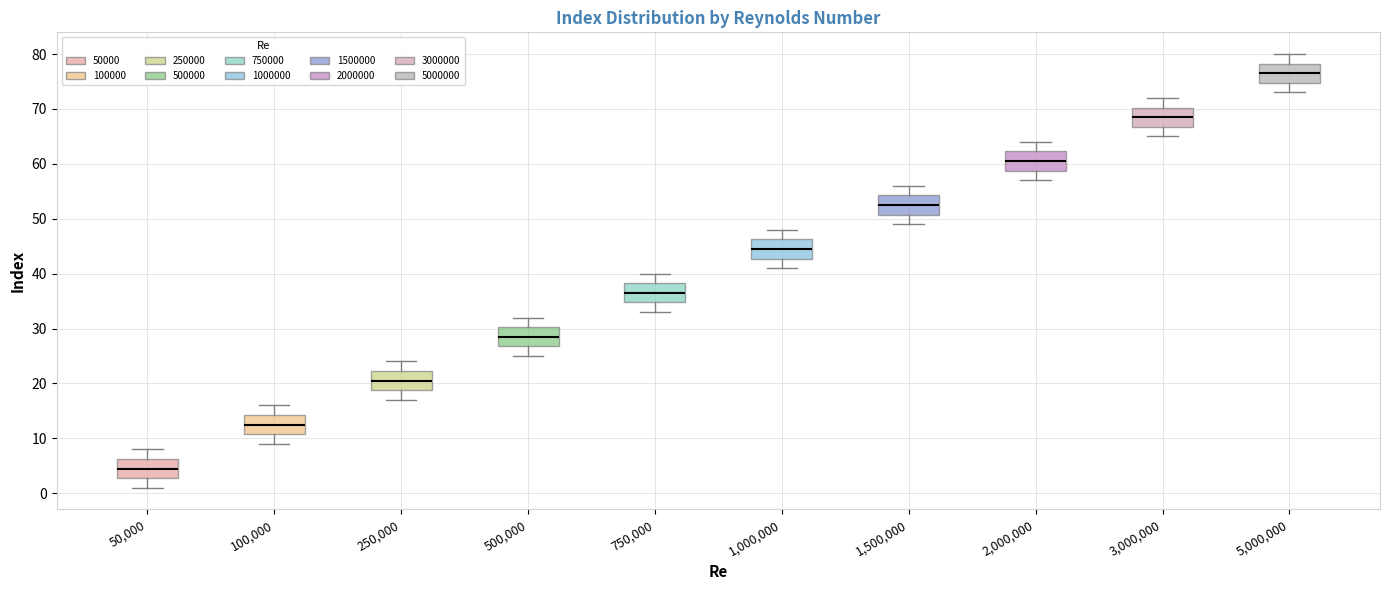

Reading left to right, read every box against the y-axis: the position of its median line, the range the box covers, and the ends of its whiskers. The values are not printed on the chart, so give them approximately, as read against the axis.

50,000: median 5, box 3 to 6, whiskers 1 to 8
100,000: median 13, box 11 to 14, whiskers 9 to 16
250,000: median 21, box 19 to 22, whiskers 17 to 24
500,000: median 29, box 27 to 30, whiskers 25 to 32
750,000: median 37, box 35 to 38, whiskers 33 to 40
1,000,000: median 45, box 43 to 46, whiskers 41 to 48
1,500,000: median 53, box 51 to 54, whiskers 49 to 56
2,000,000: median 61, box 59 to 62, whiskers 57 to 64
3,000,000: median 69, box 67 to 70, whiskers 65 to 72
5,000,000: median 77, box 75 to 78, whiskers 73 to 80